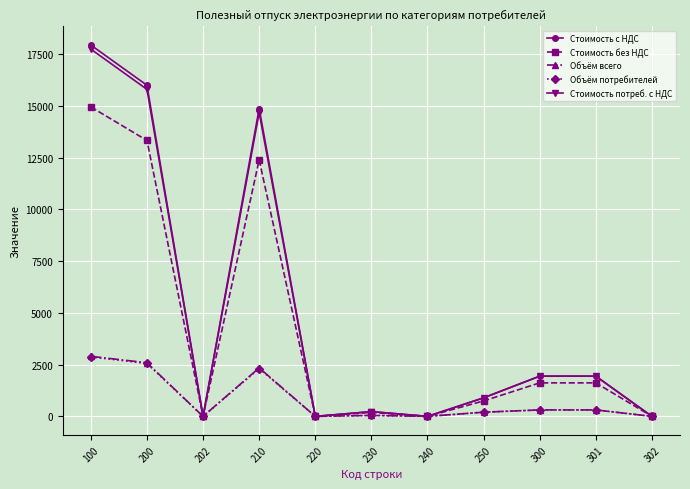

What is the value of the Стоимость с НДС point at the 4th from the left?

14866.1